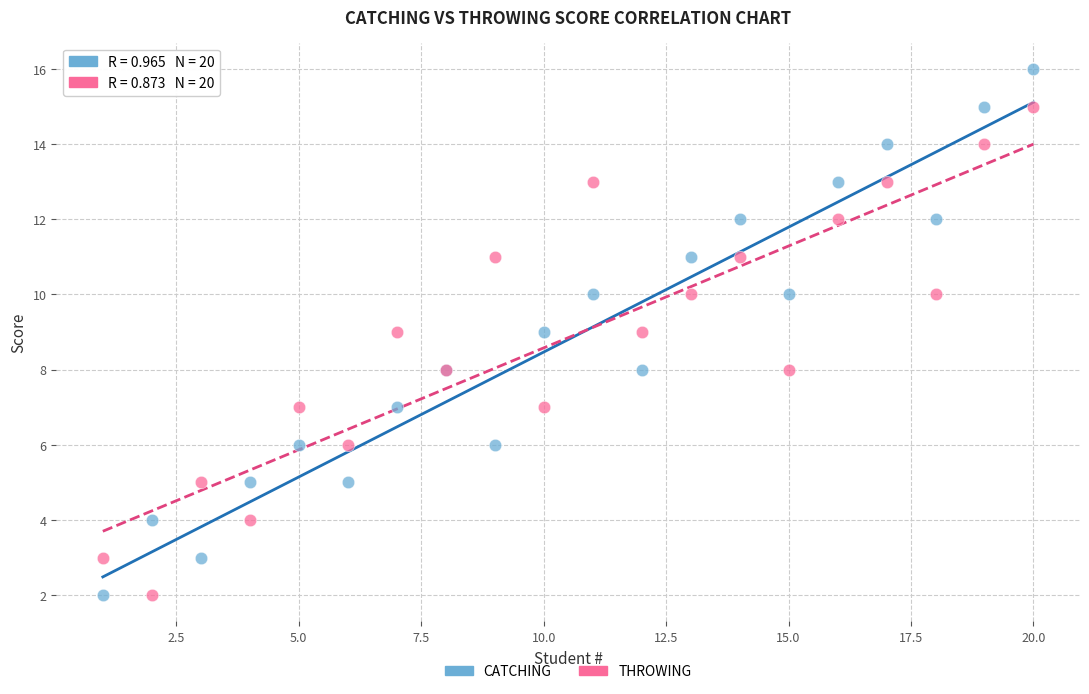

Which series has the widest spread of Y values?

CATCHING